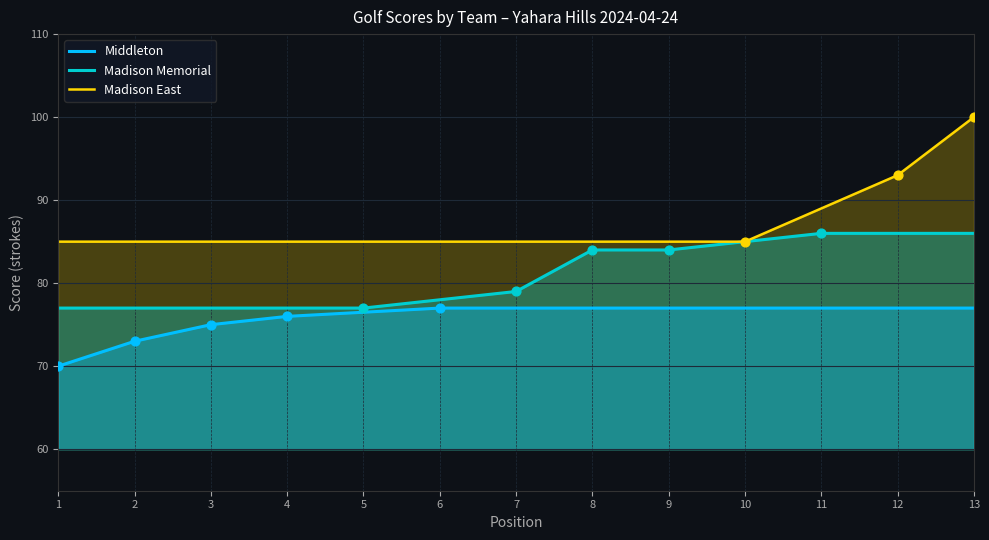

Which series has the largest total across all categories?

Madison East